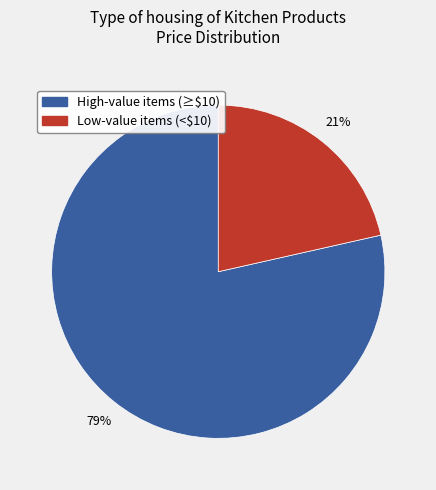

To the nearest percent, what is the average slice percentage?

50%